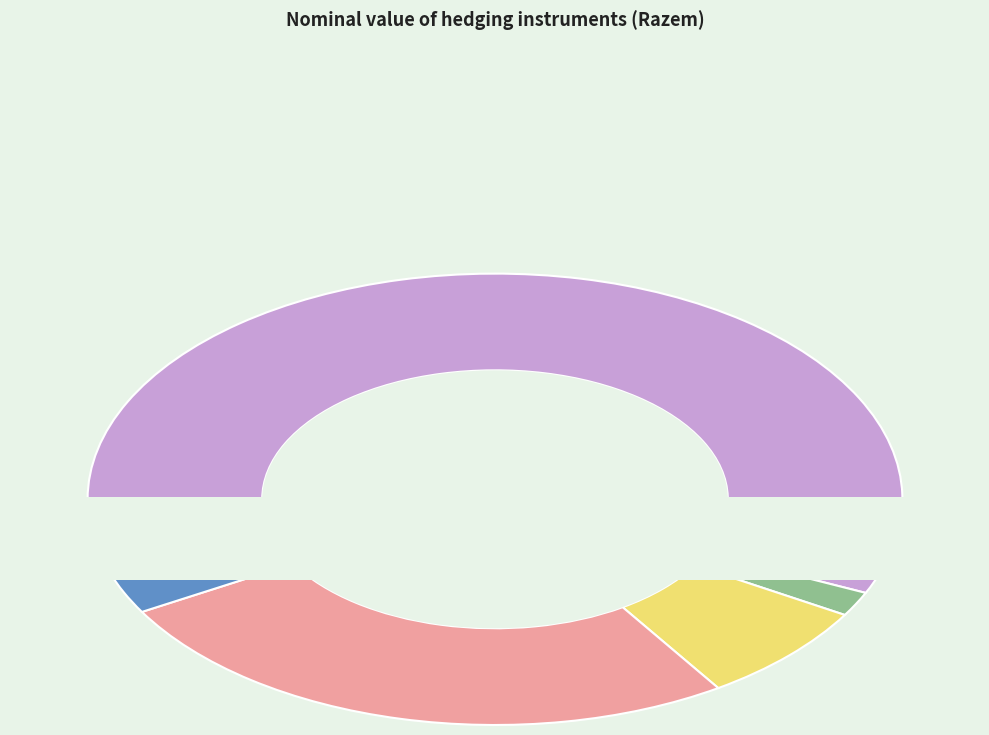

What is the change in value from IRS PLN fixed - float to float EUR (CIRS EUR/PLN)?

-16001